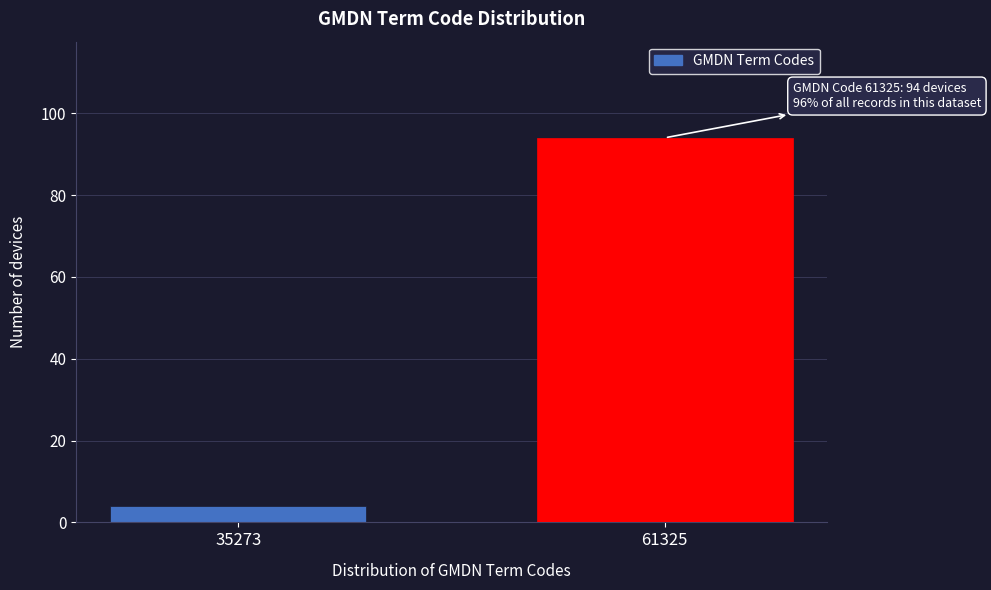

Reading right to left, transcribe all the data shown in this chart.

61325=94	35273=4